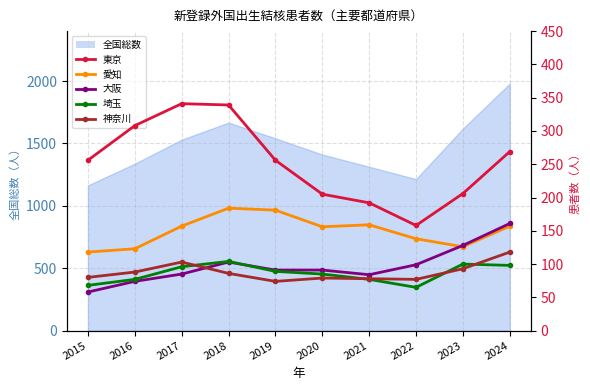

What is the difference between the maximum and minimum values in the 神奈川 series?

44